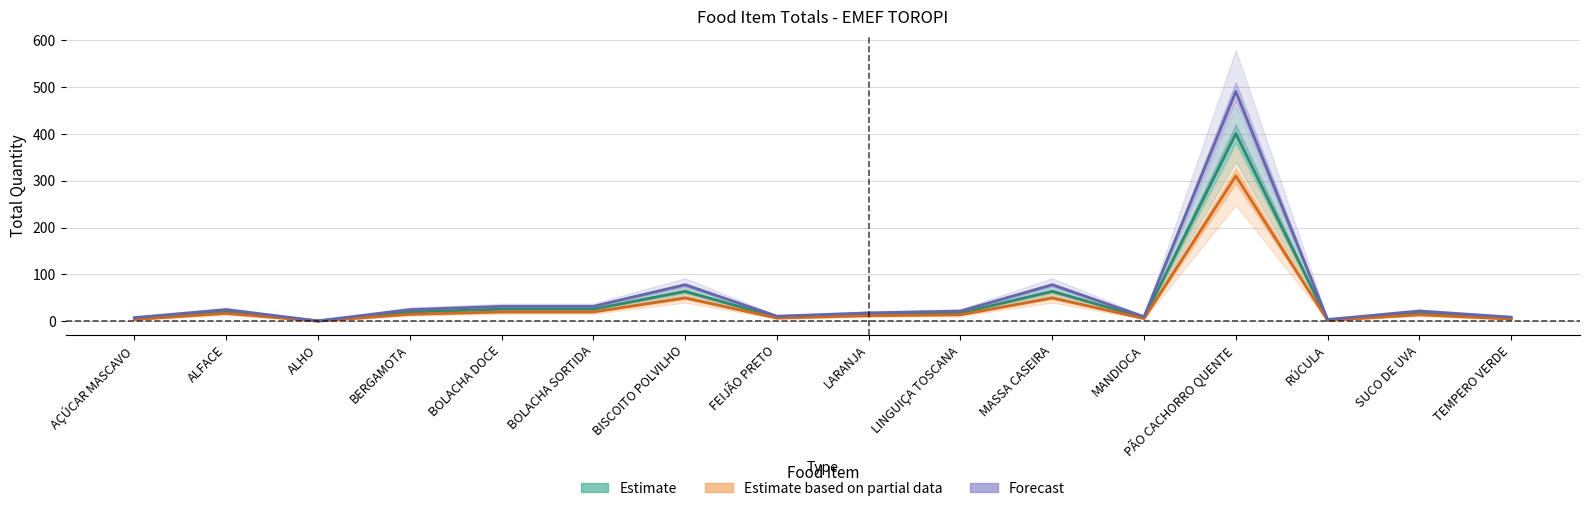

Is it true that Forecast equals 18.0 at LARANJA?

True